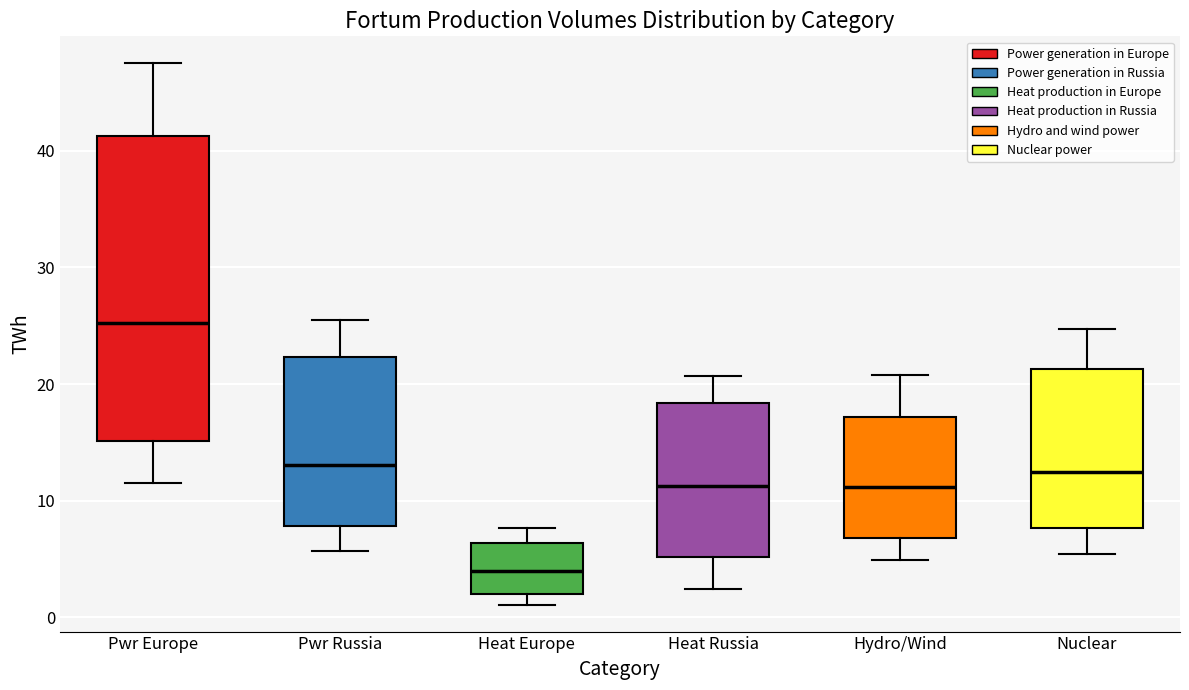

Reading left to right, transcribe this box plot: for each box, give where its median line is, the range the box spans, and where its two whiskers end, as read against the y-axis. The values are not printed on the chart, so give them approximately, as read against the axis.

Pwr Europe: median 25, box 15 to 41, whiskers 12 to 48
Pwr Russia: median 13, box 8 to 22, whiskers 6 to 26
Heat Europe: median 4, box 2 to 6, whiskers 1 to 8
Heat Russia: median 11, box 5 to 18, whiskers 2 to 21
Hydro/Wind: median 11, box 7 to 17, whiskers 5 to 21
Nuclear: median 13, box 8 to 21, whiskers 5 to 25